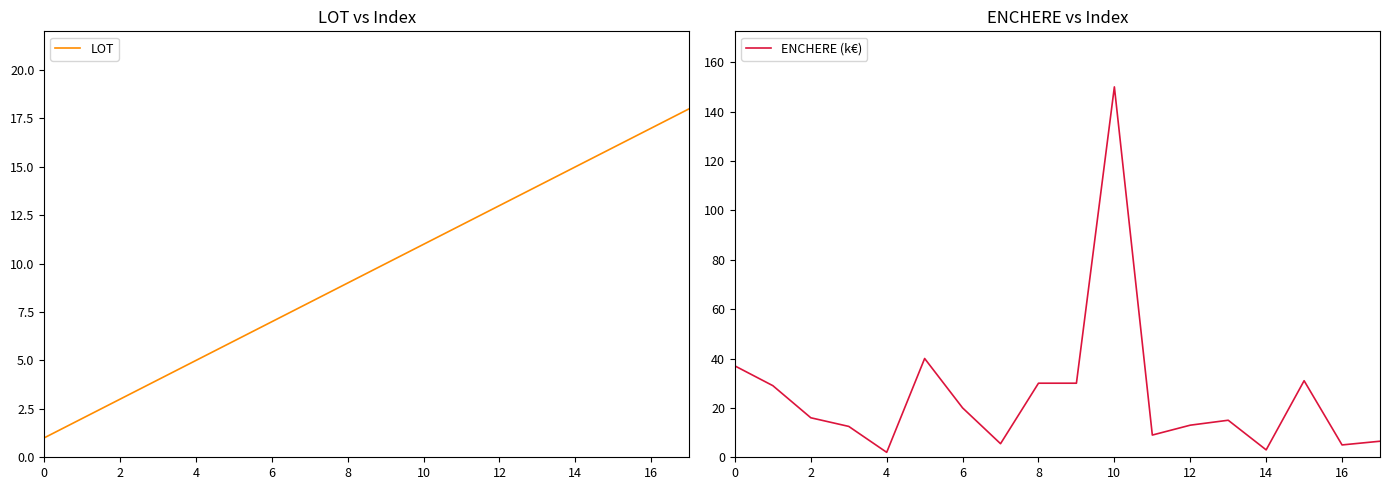

True or false: ENCHERE (k€) and LOT cross at least once.

True